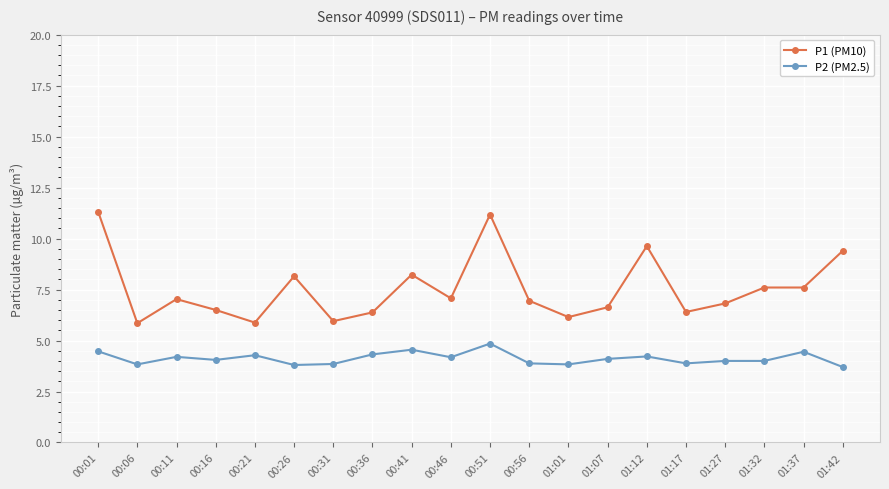

How many lines are shown in the chart?

2